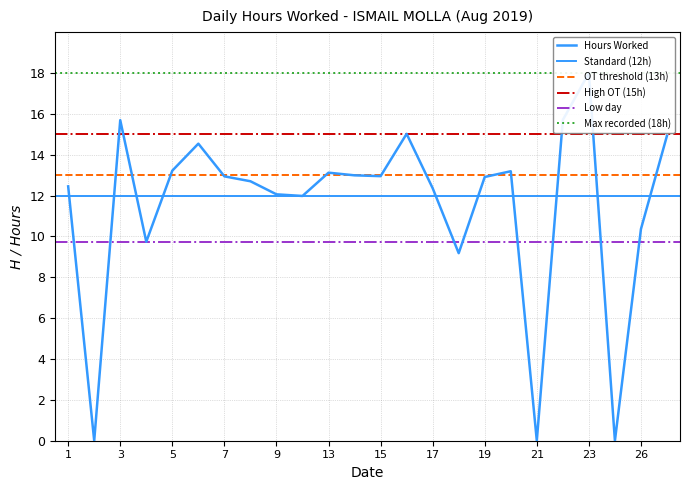

What is the change in value from 5 to 14?

-0.2